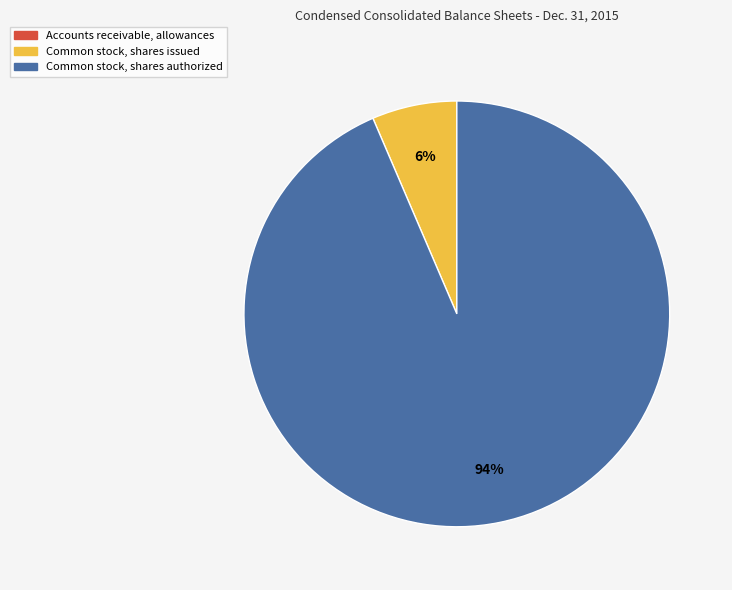

Which category accounts for the majority?

Common stock, shares authorized